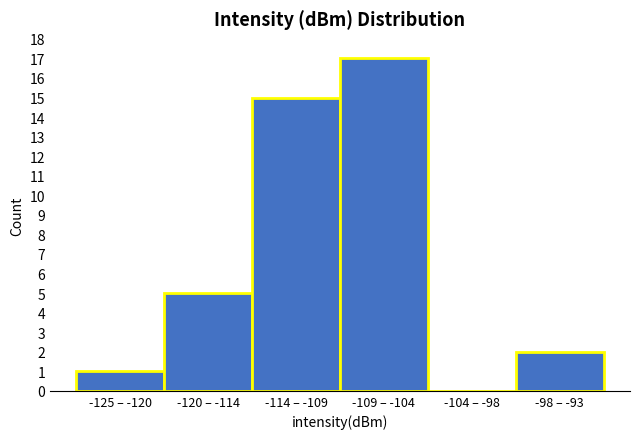

Reading left to right, what are all the values shown in this chart?

-125 – -120=1	-120 – -114=5	-114 – -109=15	-109 – -104=17	-104 – -98=0	-98 – -93=2